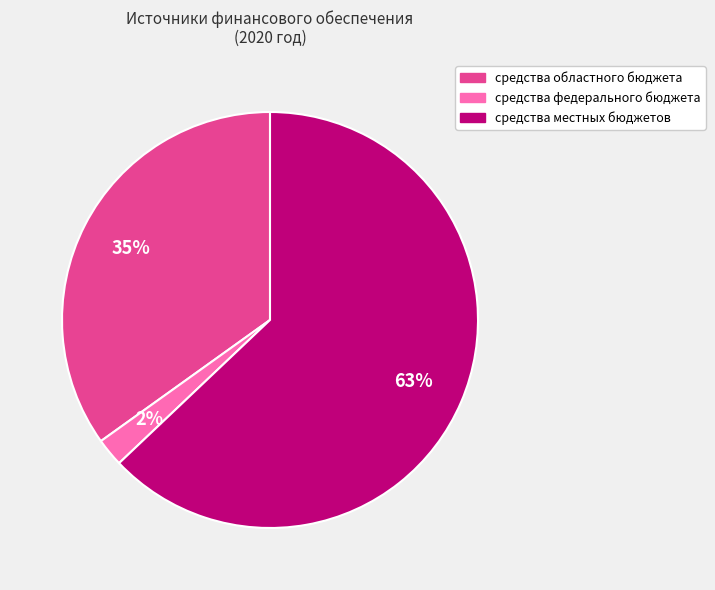

How many slices are in this pie chart?

3